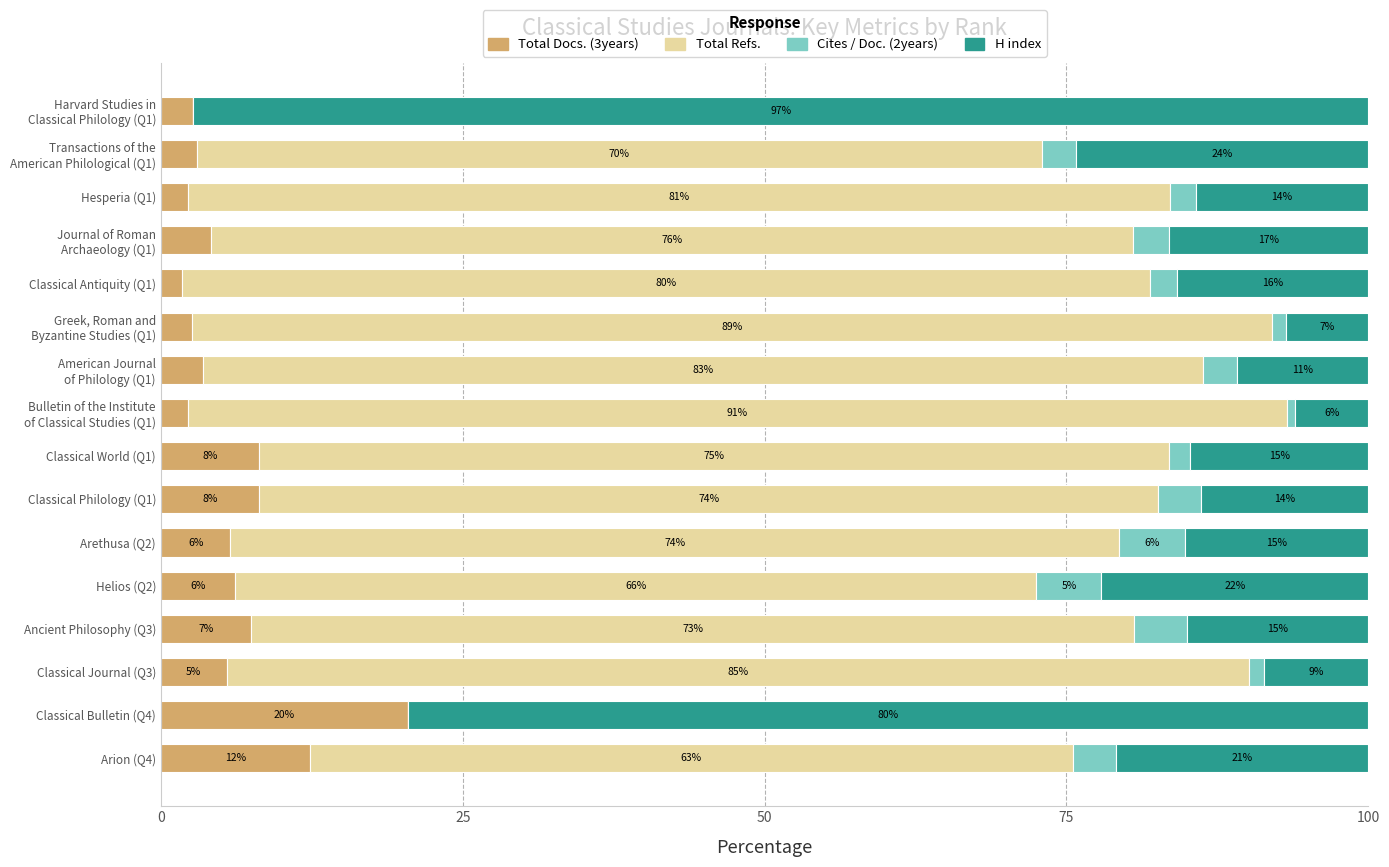

What are all the series names shown in the legend?

Total Docs. (3years), Total Refs., Cites / Doc. (2years), H index